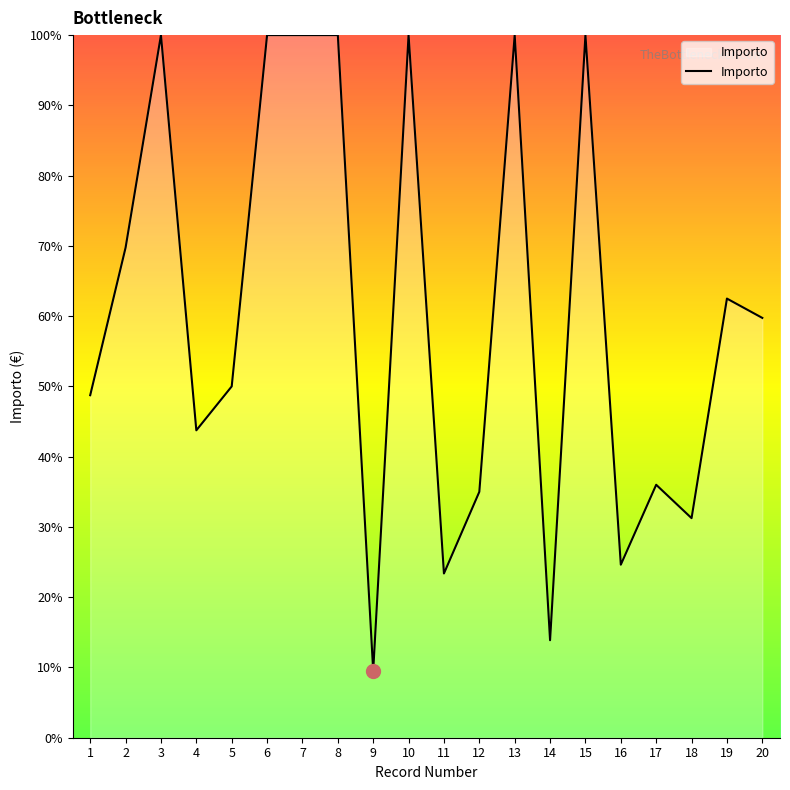

What is the difference between the second highest and second lowest values?

86.1